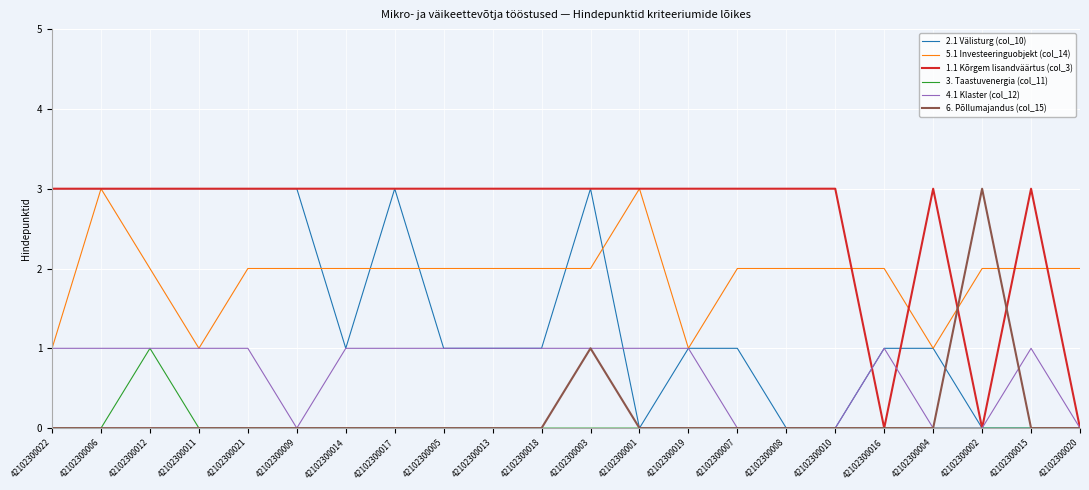

True or false: 5.1 Investeeringuobjekt (col_14) has more than 0 interior local peaks.

True